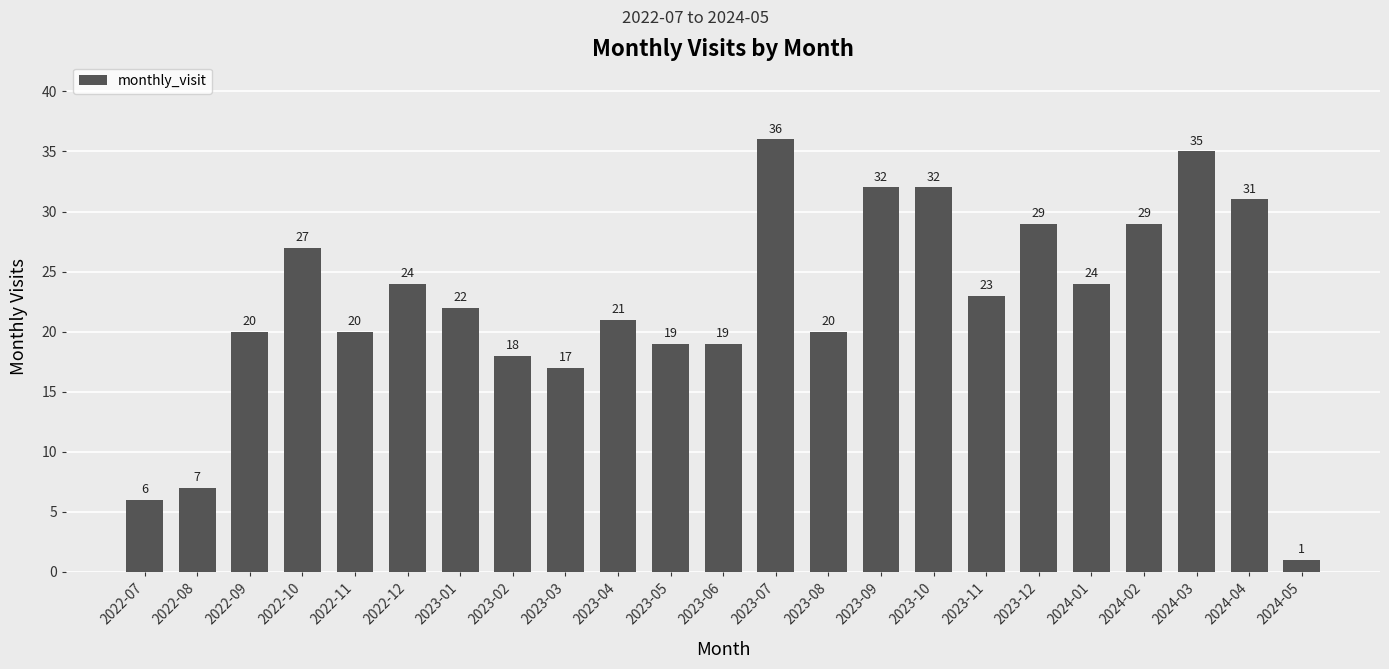

What is the difference between the second highest and minimum values?

34